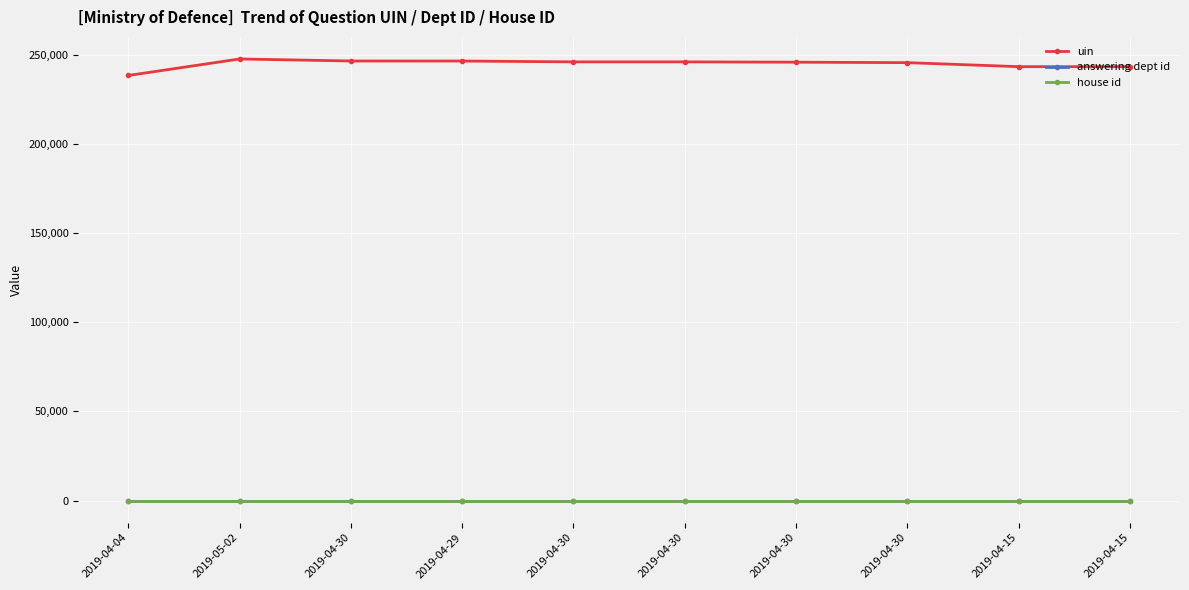

Reading left to right, what are all the values shown in this chart?

uin: 2019-04-04=238377	2019-05-02=247631	2019-04-30=246495	2019-04-29=246473	2019-04-30=246002	2019-04-30=246003	2019-04-30=245820	2019-04-30=245570	2019-04-15=243319	2019-04-15=243310
answering dept id: 2019-04-04=11	2019-05-02=11	2019-04-30=11	2019-04-29=11	2019-04-30=11	2019-04-30=11	2019-04-30=11	2019-04-30=11	2019-04-15=11	2019-04-15=11
house id: 2019-04-04=1	2019-05-02=1	2019-04-30=1	2019-04-29=1	2019-04-30=1	2019-04-30=1	2019-04-30=1	2019-04-30=1	2019-04-15=1	2019-04-15=1